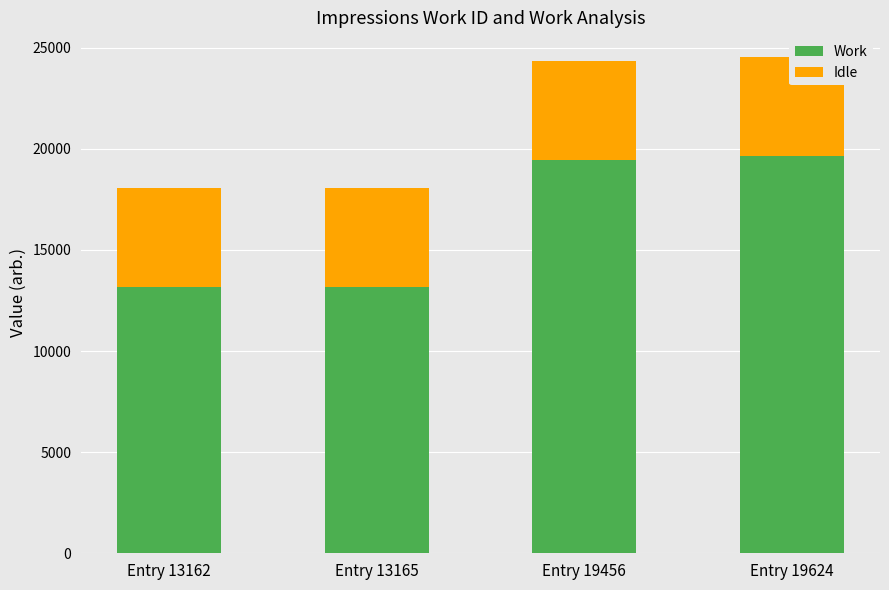

At which category is the sum across all series the highest?

Entry 19624